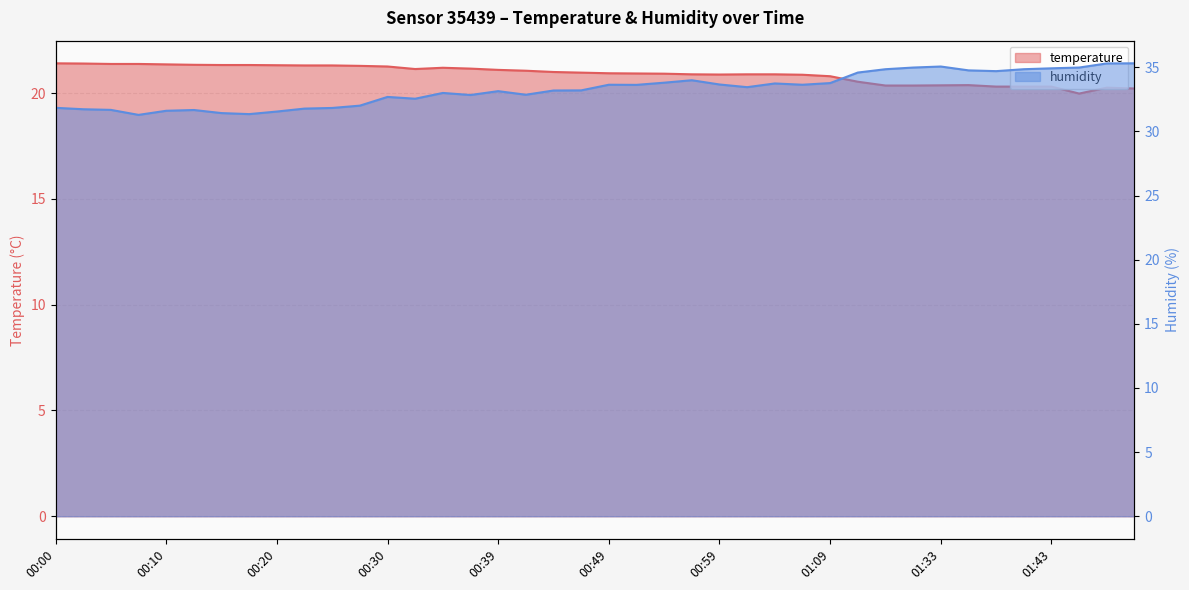

What is the difference between the maximum and minimum values in the temperature series?

1.4